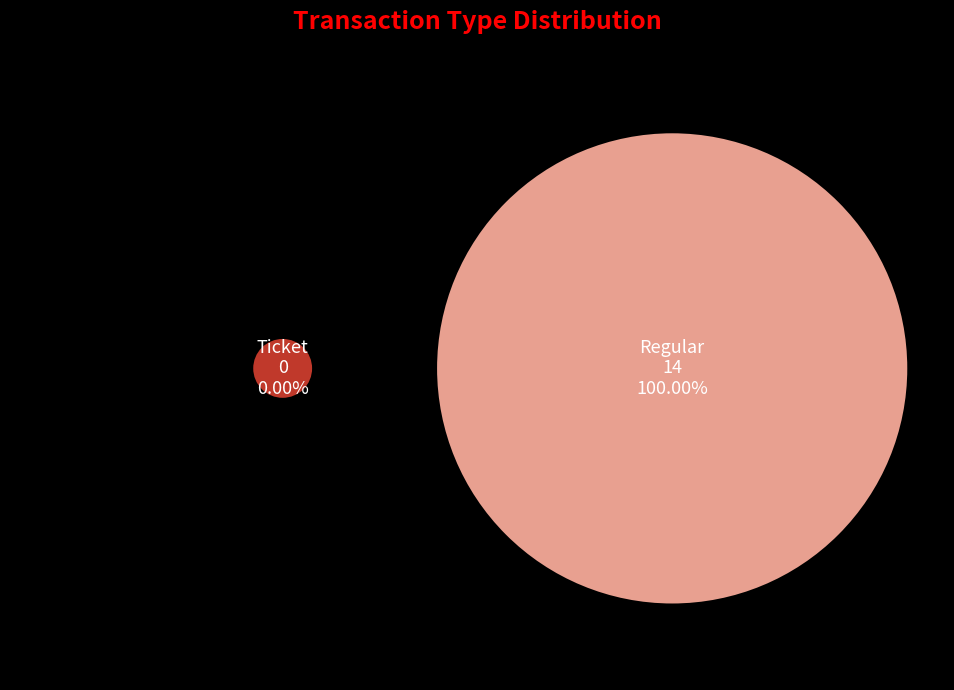

Is there a majority slice in this chart?

Yes